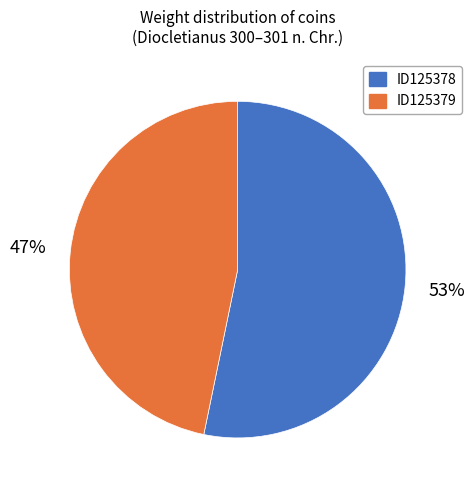

How many segments does this pie chart have?

2